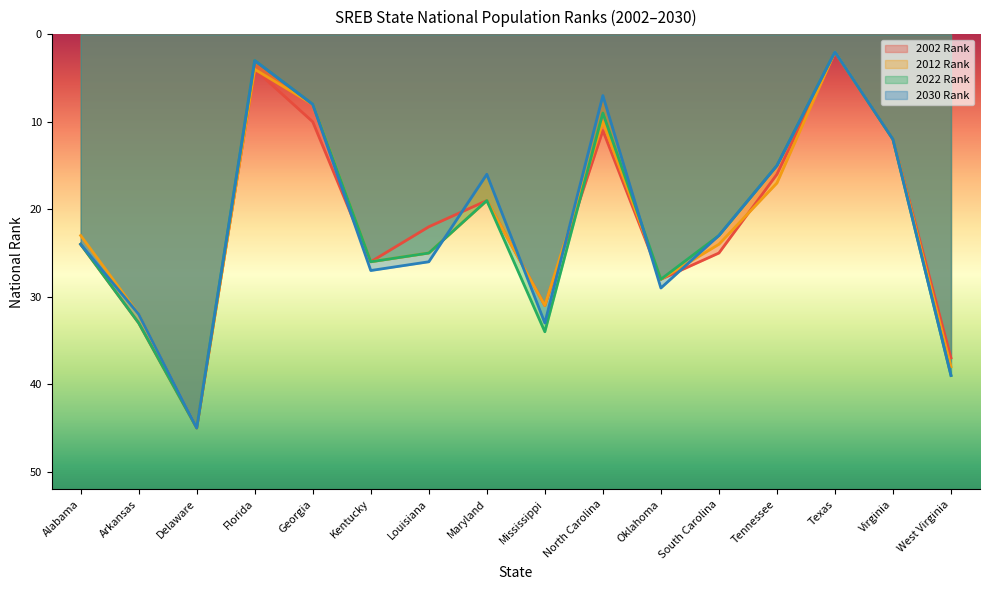

True or false: 2022 Rank has more than 2 interior local peaks.

True